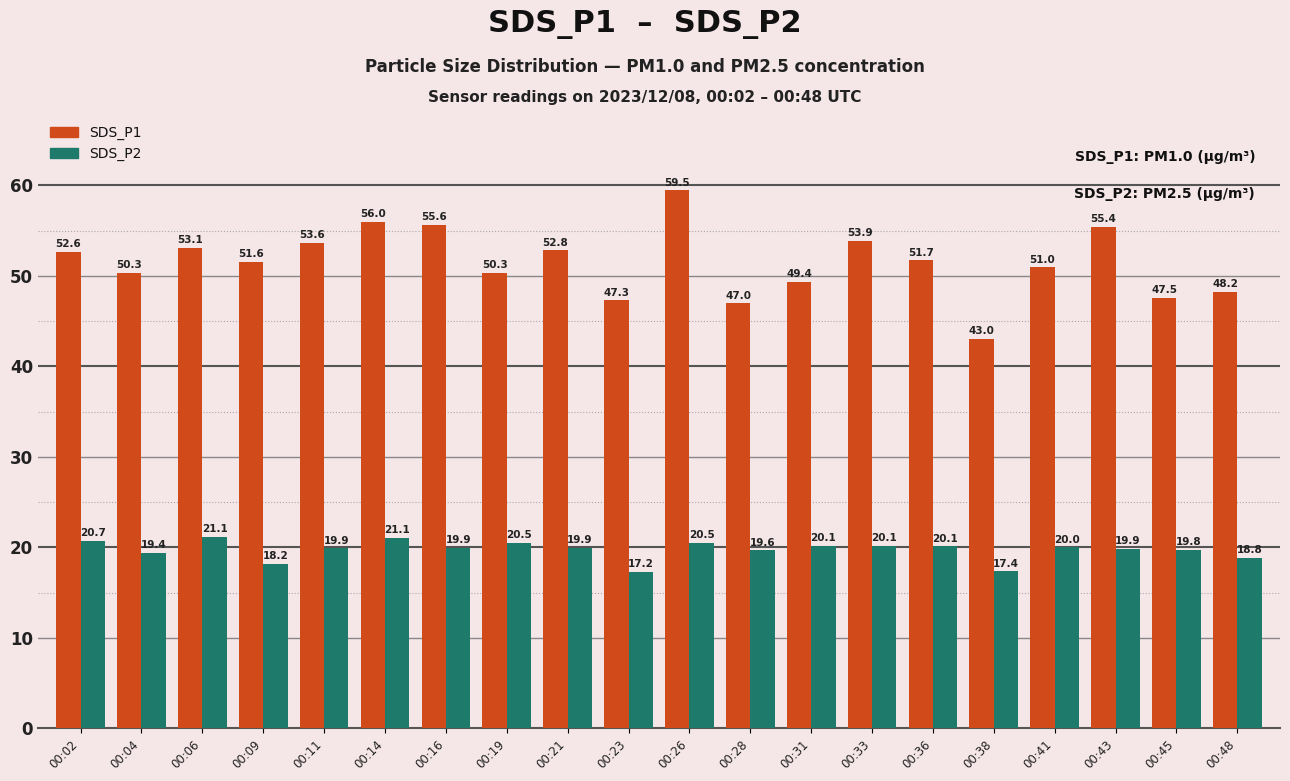

Which series changed the most between 00:14 and 00:43?

SDS_P2